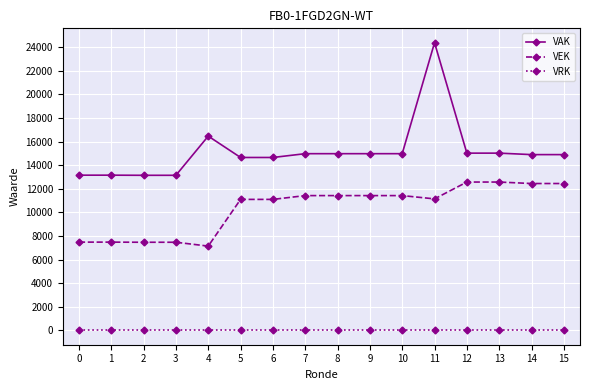

What is the difference between the VAK values at 0 and 7?

1822